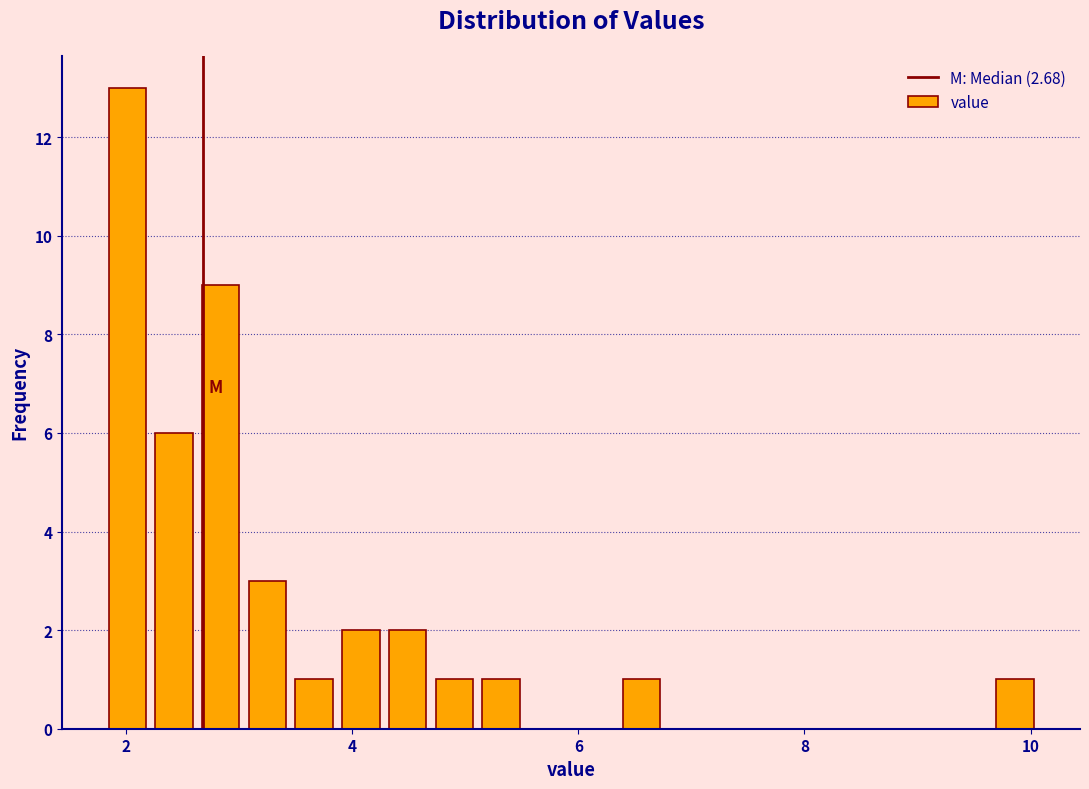

Read against the x-axis, roughly where is the centre of the tallest bar?

2.0